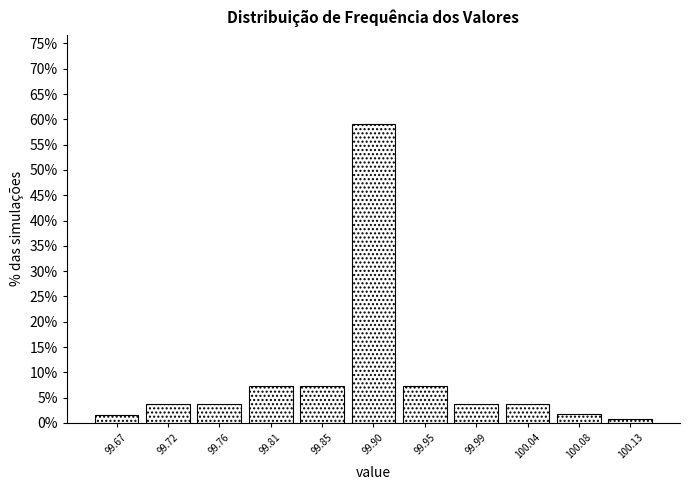

Reading left to right, list every bar in this chart as the range it spans on the x-axis followed by its height. Neither the bar edges nor the heights are printed on the chart, so give them approximately, as read against the axes.

99.650 to 99.695: 1.5
99.695 to 99.740: 3.5
99.740 to 99.785: 3.5
99.785 to 99.830: 7.5
99.830 to 99.875: 7.5
99.875 to 99.925: 59.0
99.925 to 99.970: 7.5
99.970 to 100.015: 3.5
100.015 to 100.060: 3.5
100.060 to 100.105: 2.0
100.105 to 100.150: 0.5